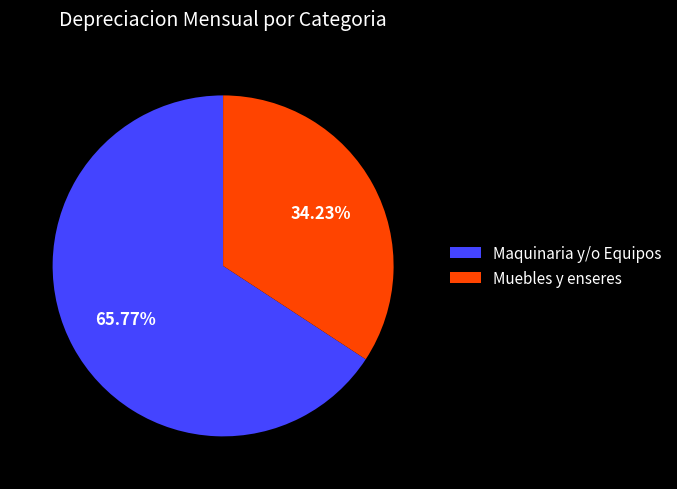

To the nearest percent, what is the difference between the Maquinaria y/o Equipos and Muebles y enseres slice percentages?

32%